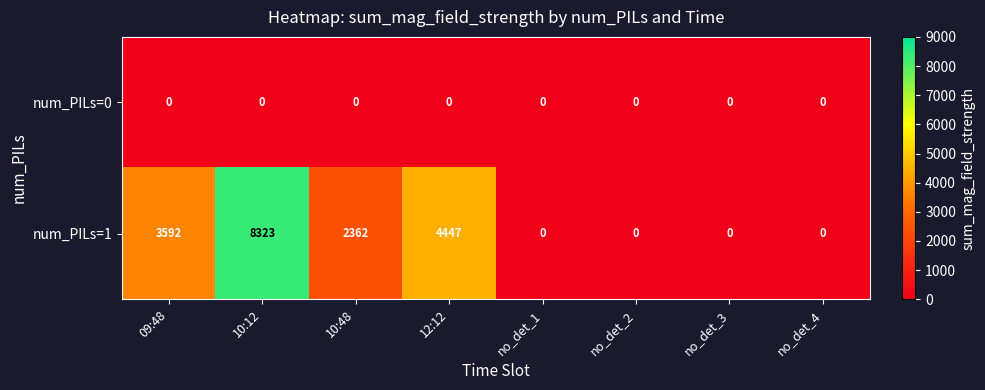

How many series are shown in this chart?

2